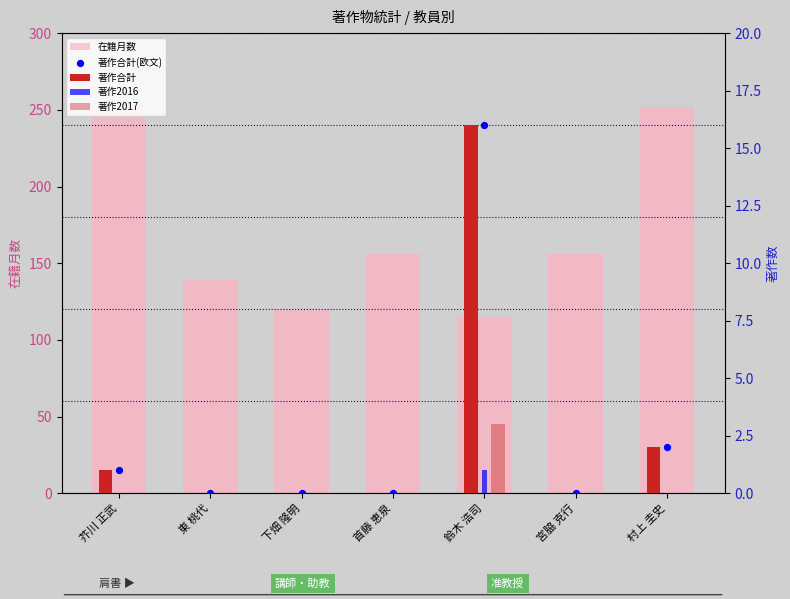

Which series contains the highest Y value?

在籍月数